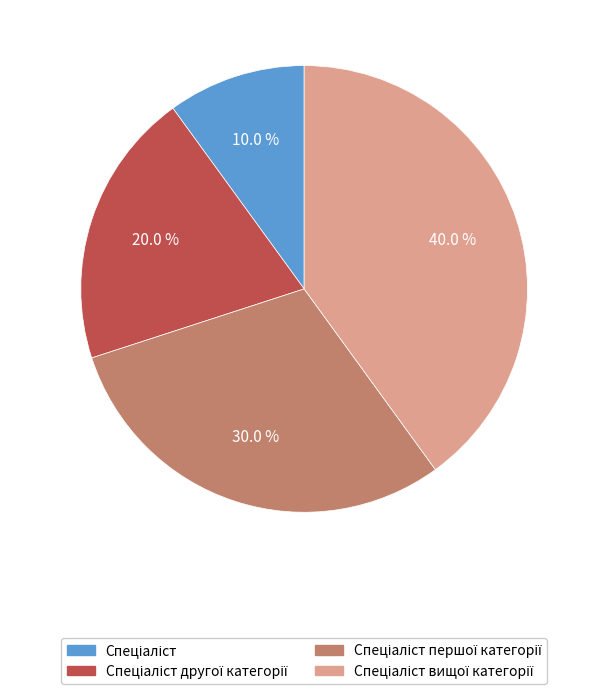

Does any single category account for the majority?

No